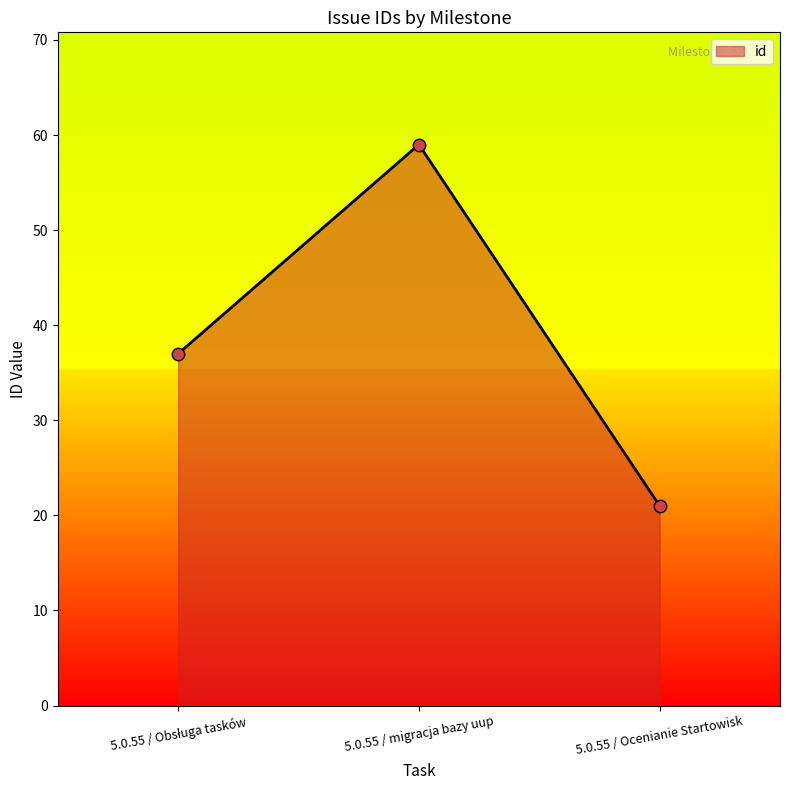

What is the ratio of the value at 5.0.55 / Ocenianie Startowisk to the value at 5.0.55 / migracja bazy uup?

0.4